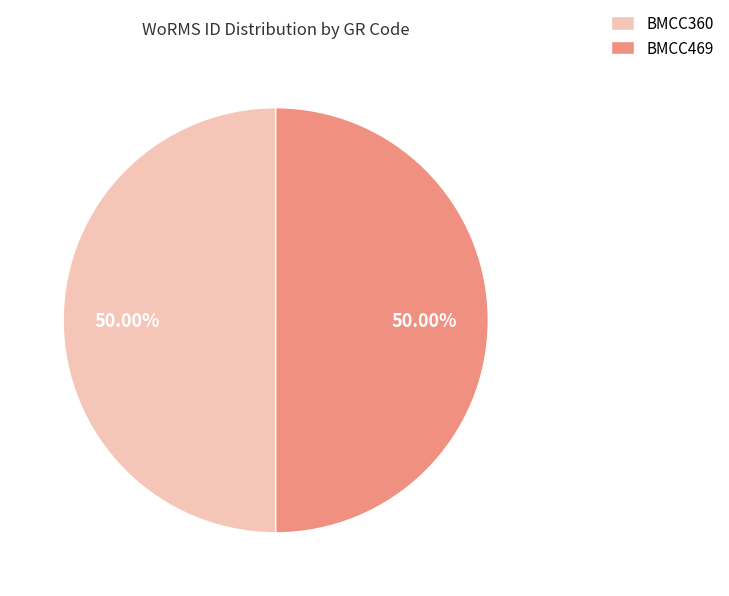

Combined, do BMCC469 and BMCC360 account for over 50%?

Yes